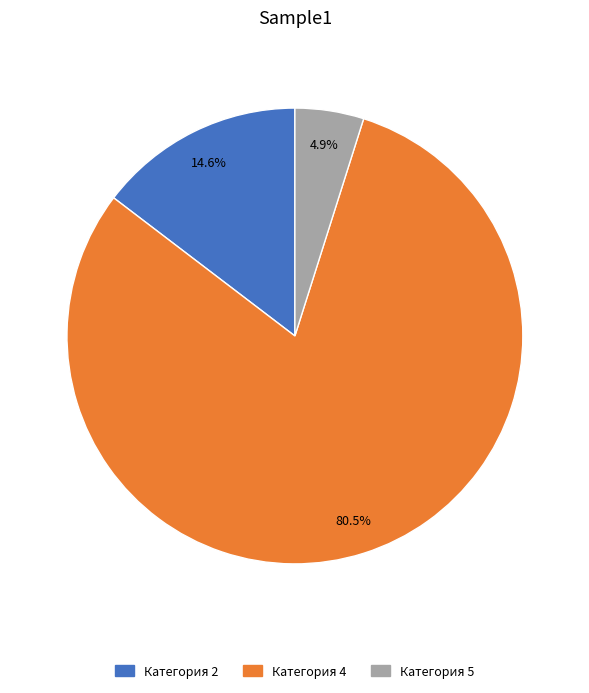

Approximately how many times larger is the value at Категория 2 compared to Категория 5?

3.0